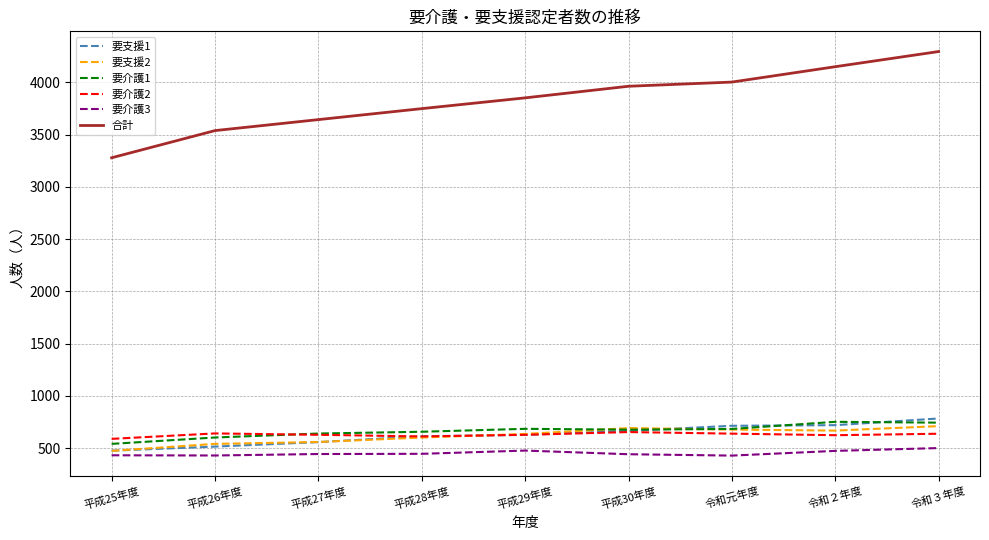

Which series has the largest range (max minus min)?

合計